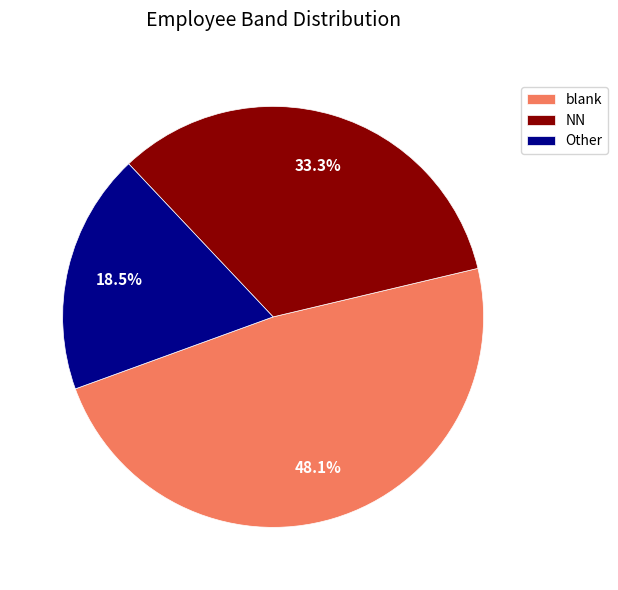

Count the number of slices in the pie.

3